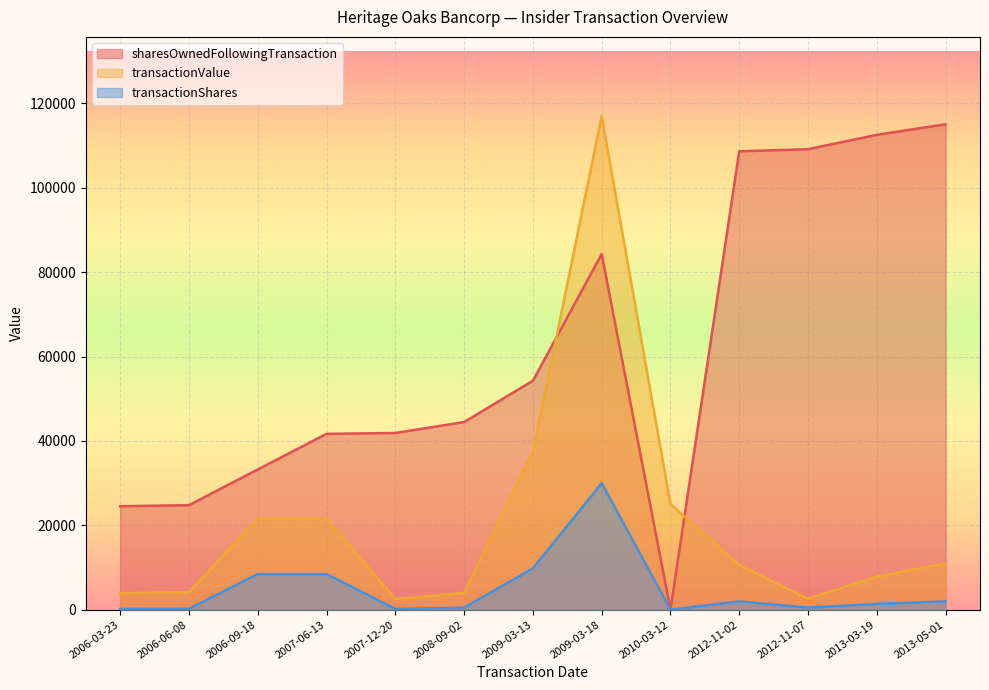

Rank the categories by transactionValue value from lowest to highest.

2007-12-20, 2012-11-07, 2006-03-23, 2008-09-02, 2006-06-08, 2013-03-19, 2012-11-02, 2013-05-01, 2006-09-18, 2007-06-13, 2010-03-12, 2009-03-13, 2009-03-18